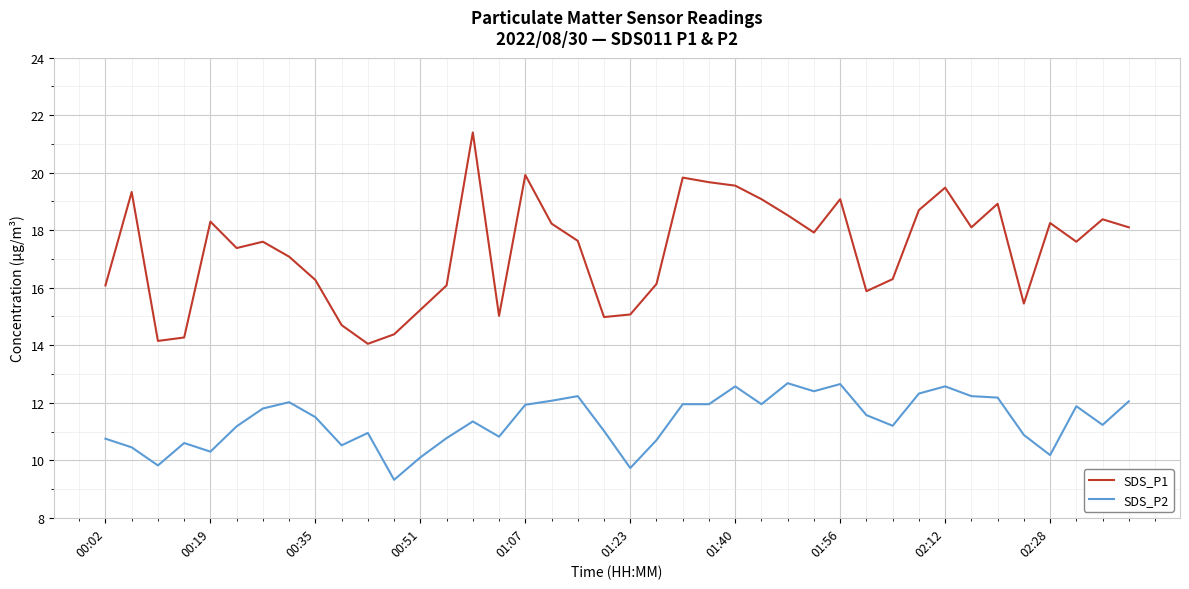

List the series in order of their peak value, lowest first.

SDS_P2, SDS_P1